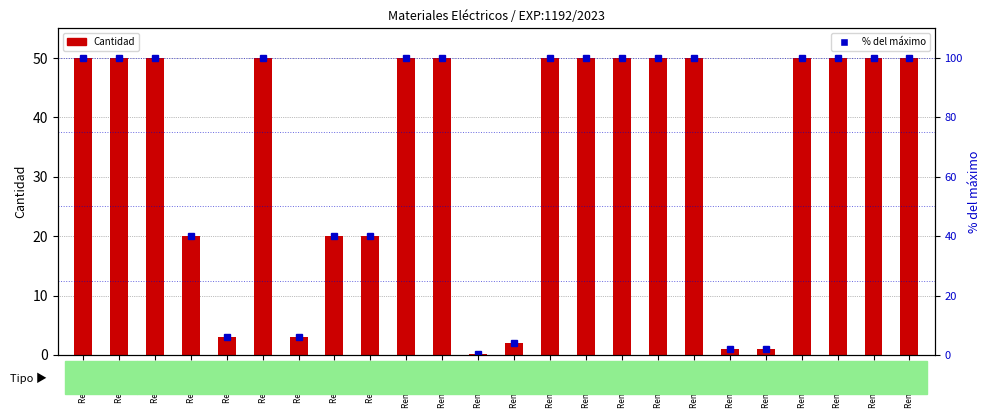

What is the difference between the maximum and second lowest values in the Cantidad series?

49.0